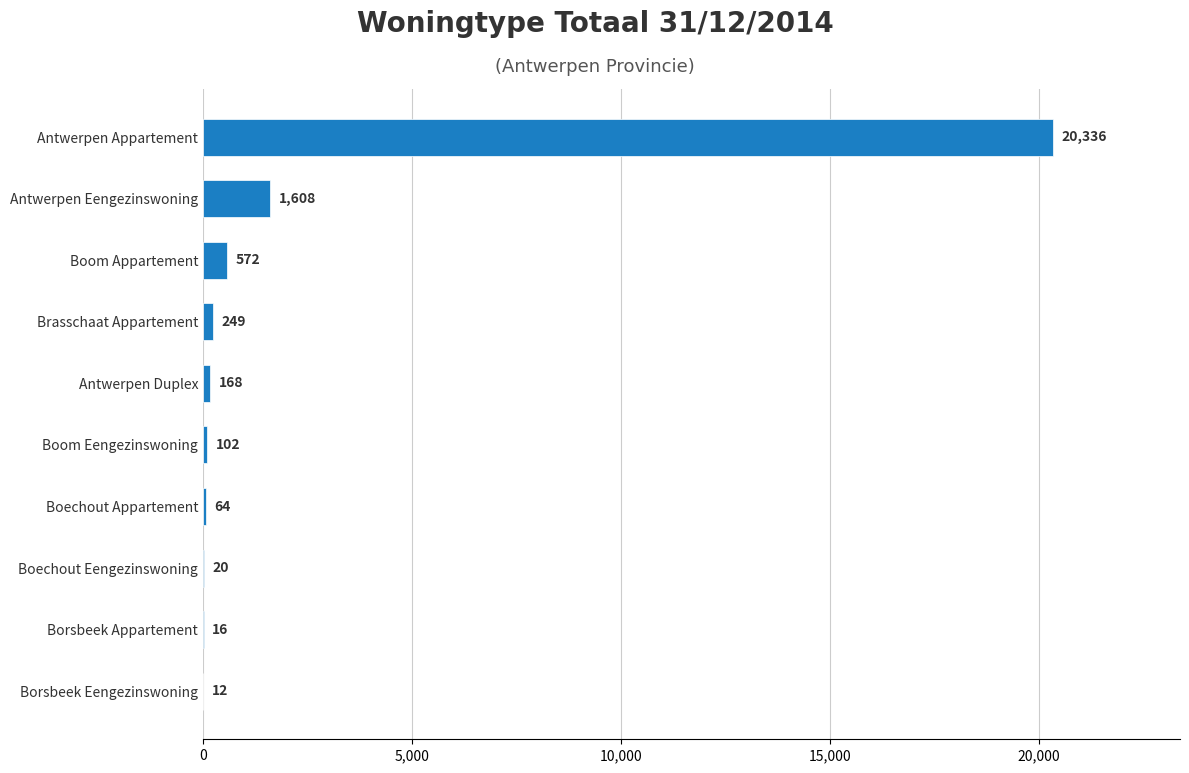

Where is the data nearest to the value 10174?

Antwerpen Eengezinswoning